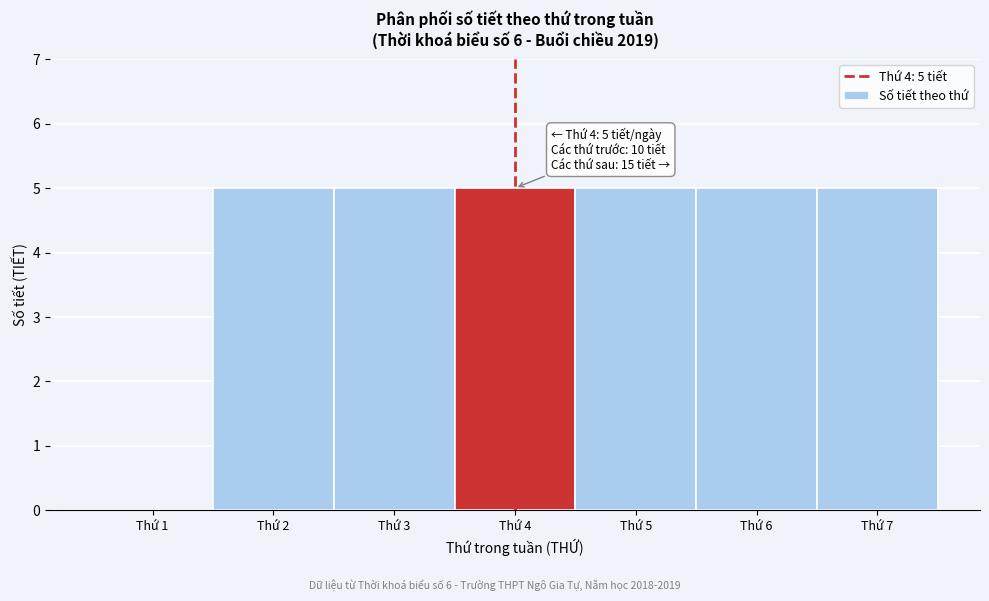

Reading left to right, extract all data points from this chart.

Thứ 1=0	Thứ 2=5	Thứ 3=5	Thứ 4=5	Thứ 5=5	Thứ 6=5	Thứ 7=5